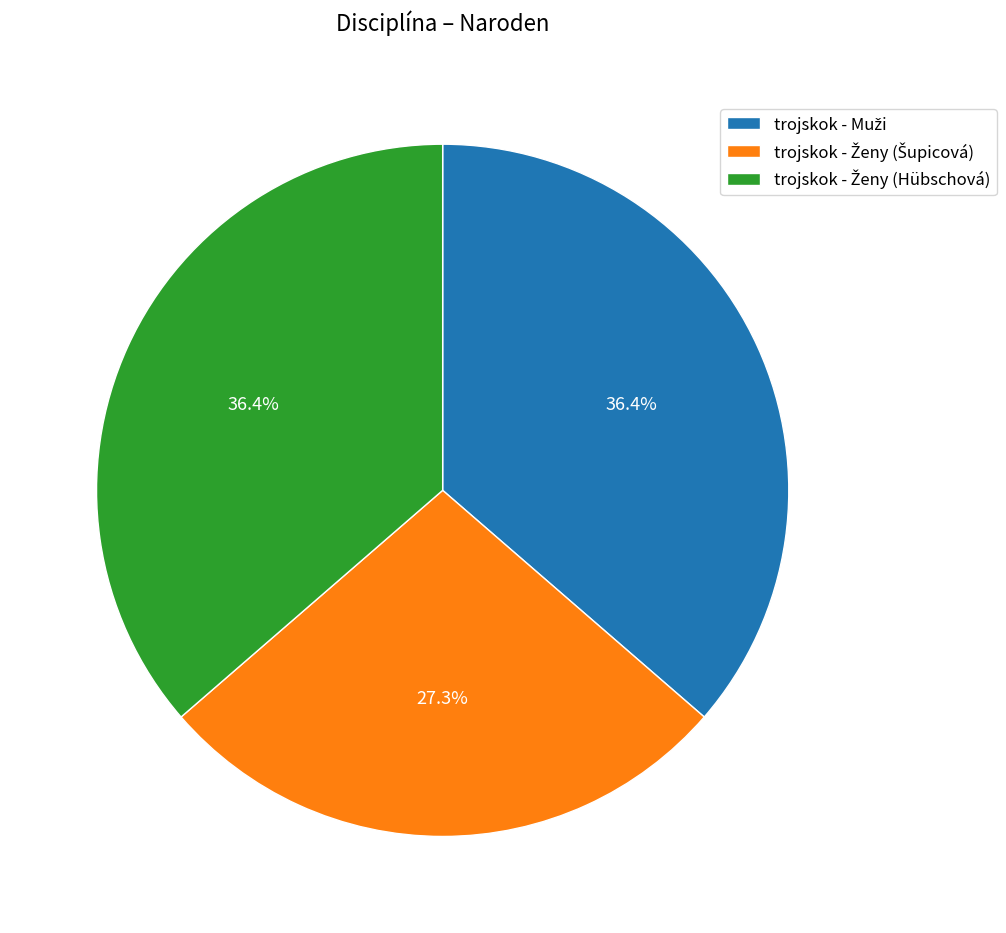

Is there any slice that represents more than half of the pie?

No